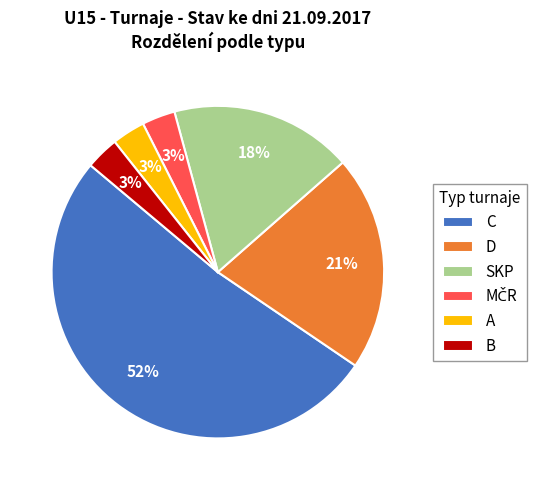

Is there a majority slice in this chart?

Yes